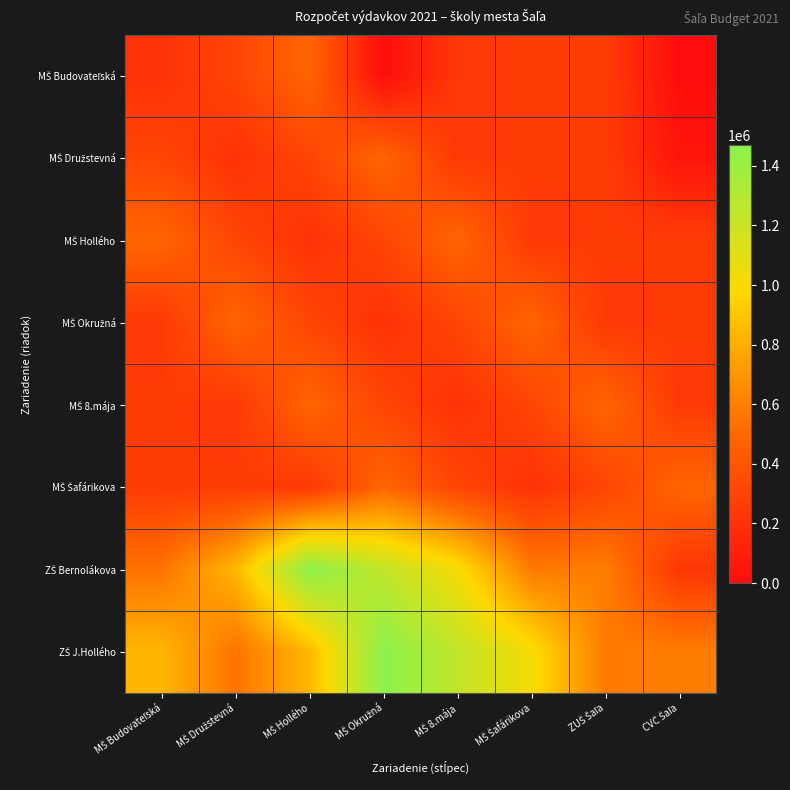

At which category is the sum across all series the highest?

MŠ Okružná